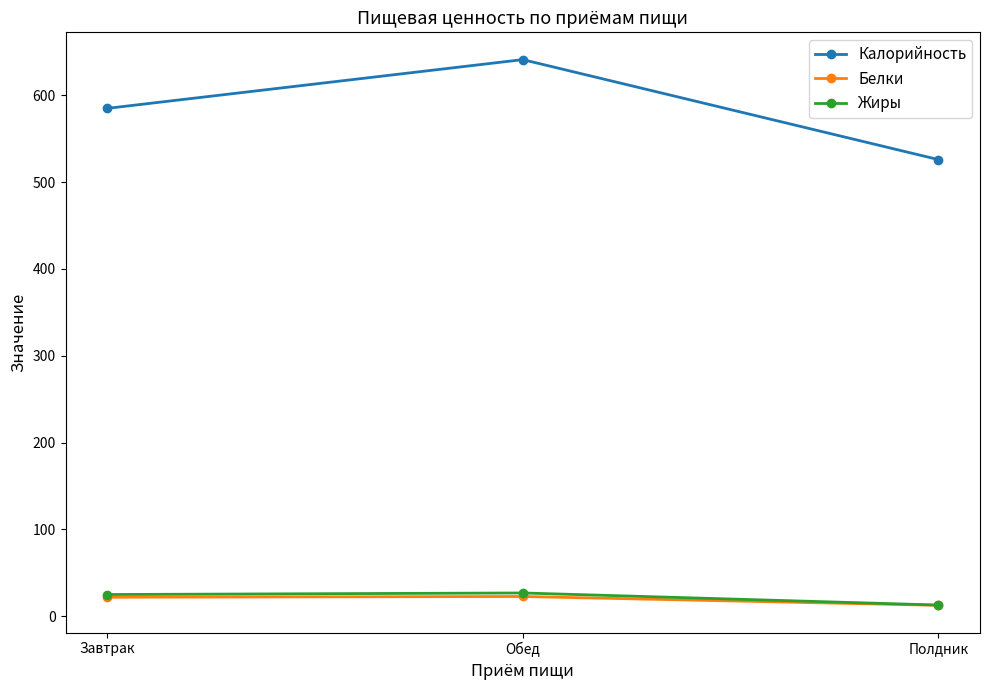

Does the chart have visible grid lines?

No